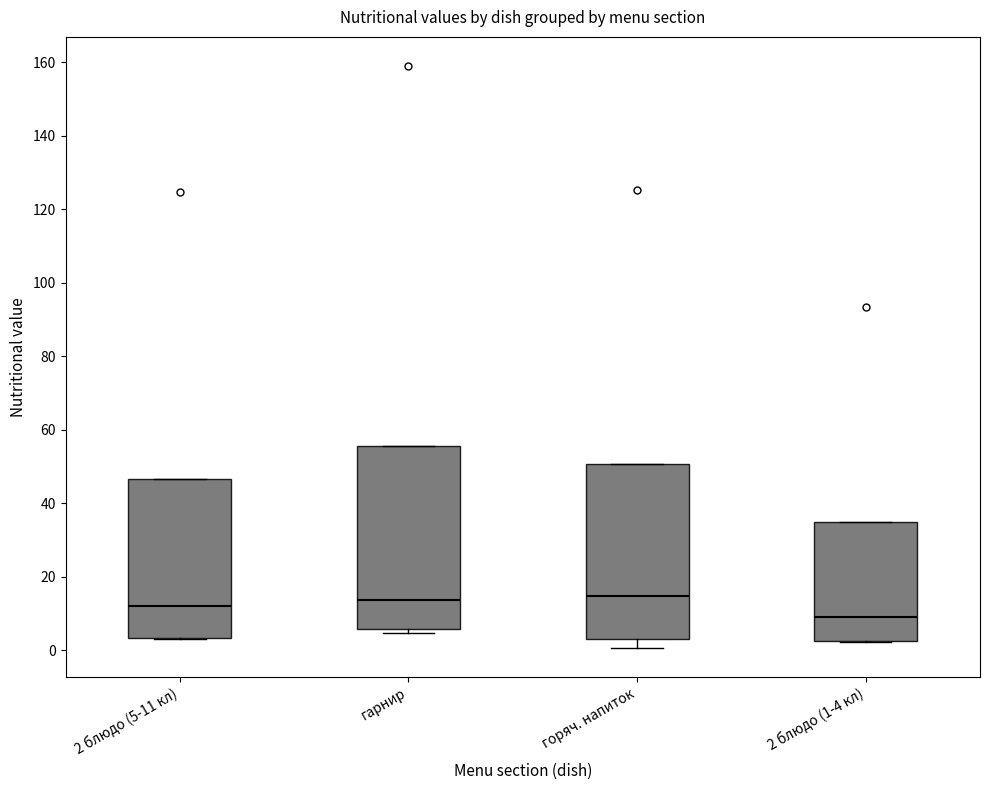

Which box's median line is the lowest?

2 блюдо (1-4 кл)